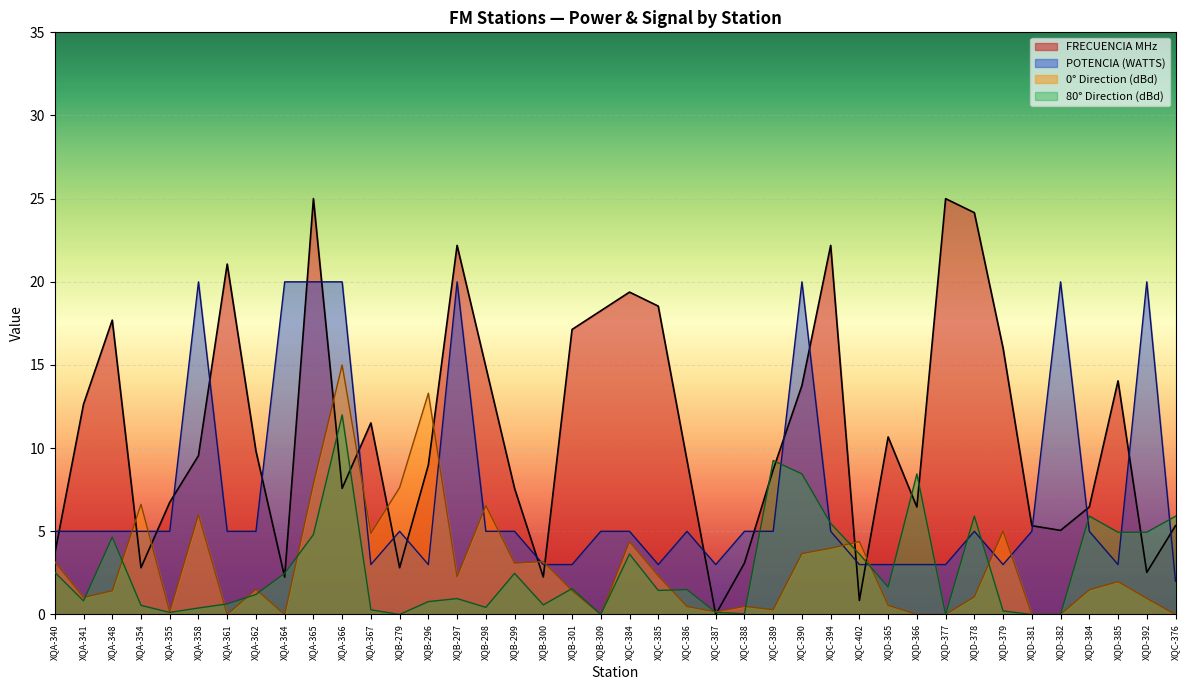

Where is POTENCIA (WATTS) nearest to the value 11?

XQA-340